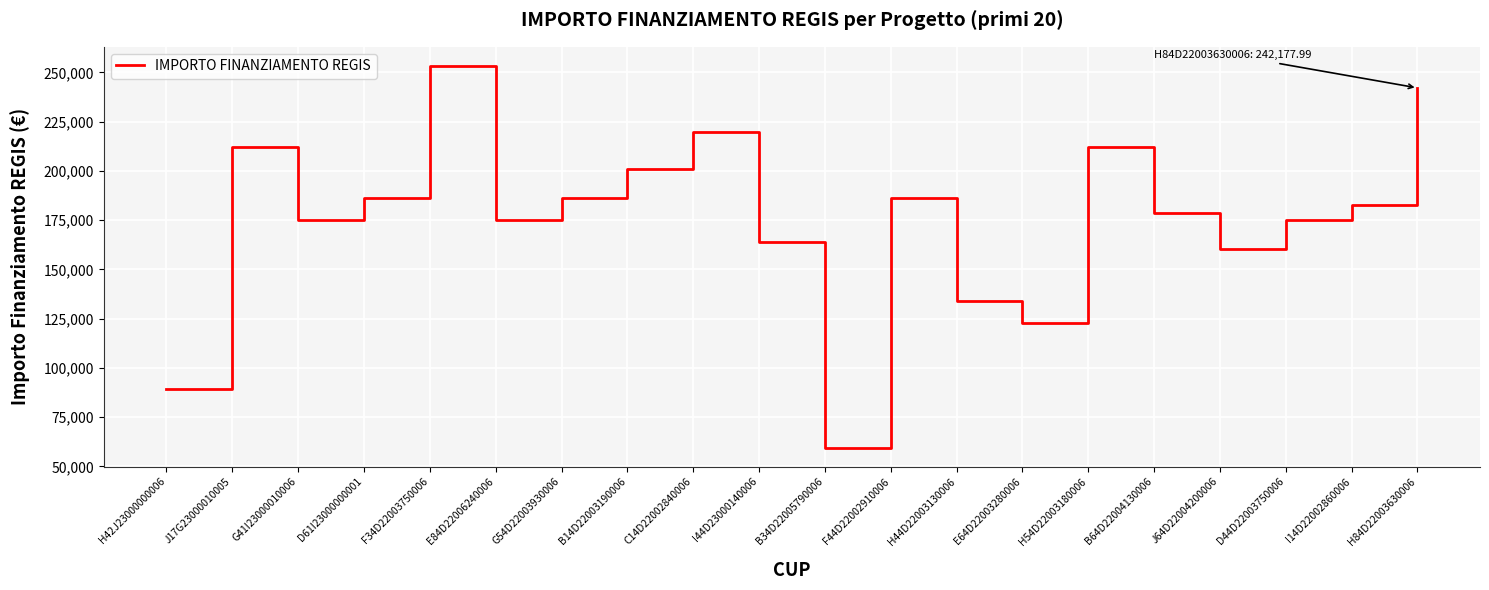

What is the change in value from B34D22005790006 to D44D22003750006?

+115500.3